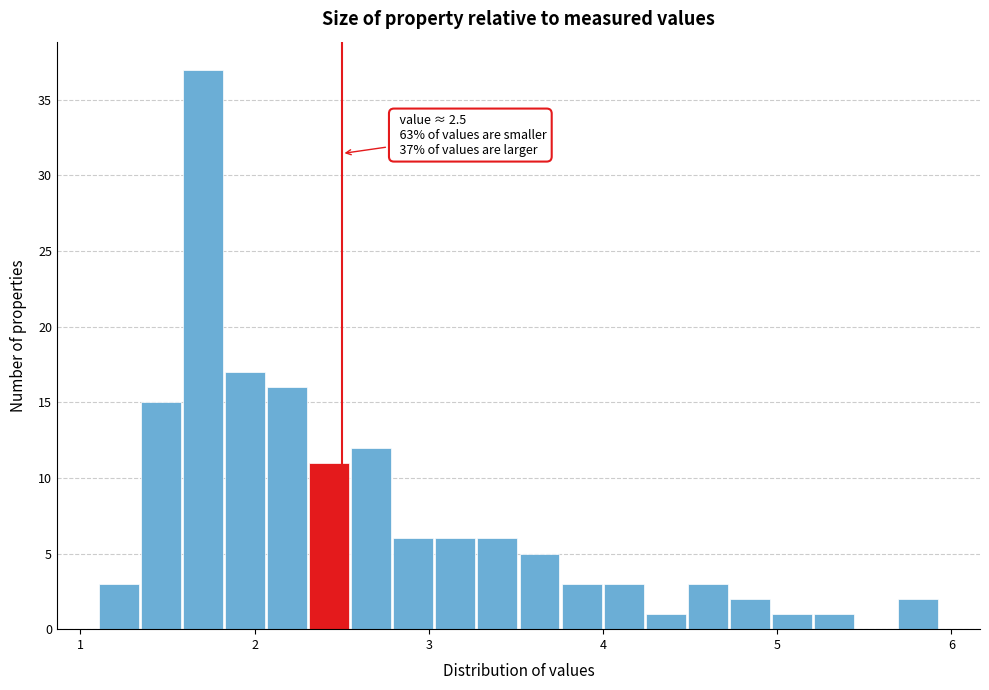

Read against the x-axis, roughly where is the centre of the tallest bar?

1.7